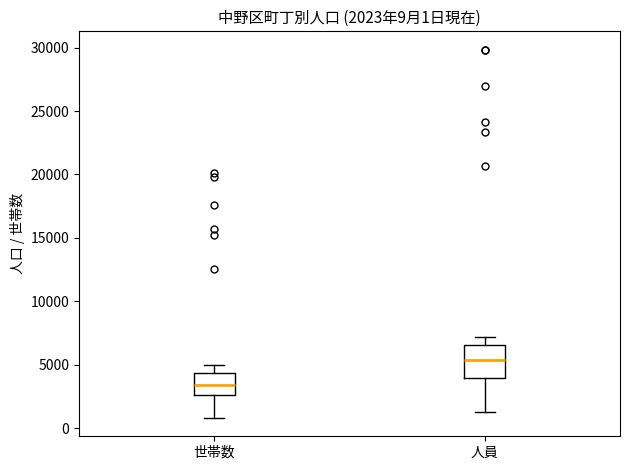

Which box is the tallest, from its lower edge to its upper edge?

人員